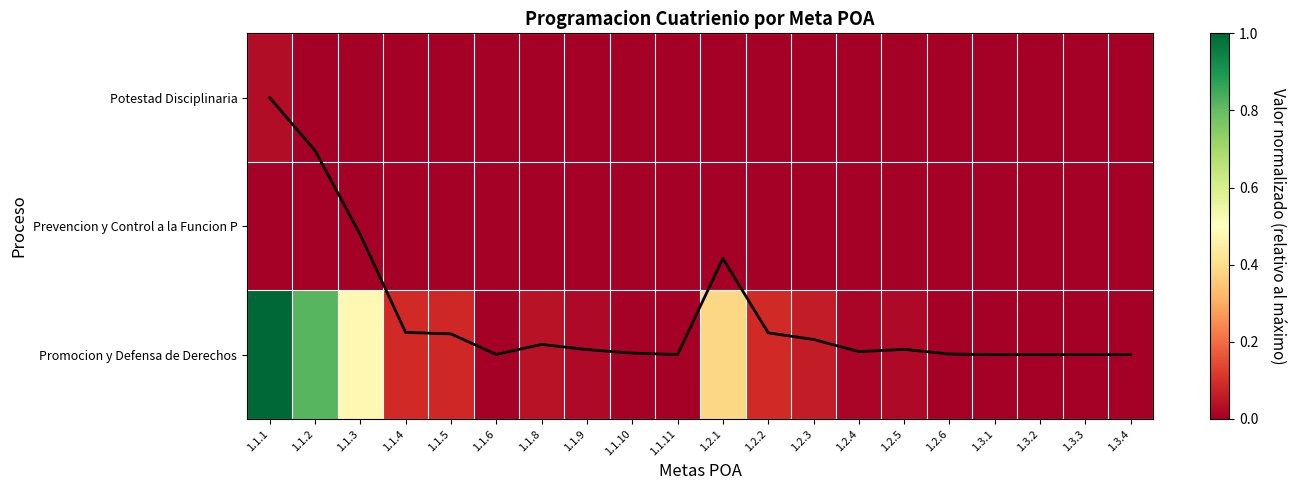

The Potestad Disciplinaria series shows 0.0 at 1.3.4. True or false?

False